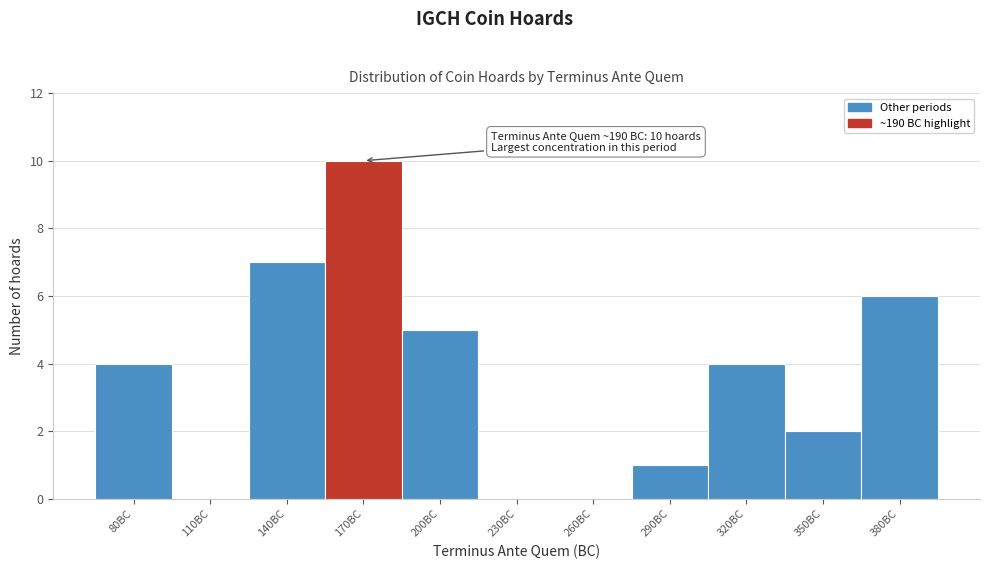

Reading left to right, what are all the values shown in this chart?

80BC=4	110BC=0	140BC=7	170BC=10	200BC=5	230BC=0	260BC=0	290BC=1	320BC=4	350BC=2	380BC=6